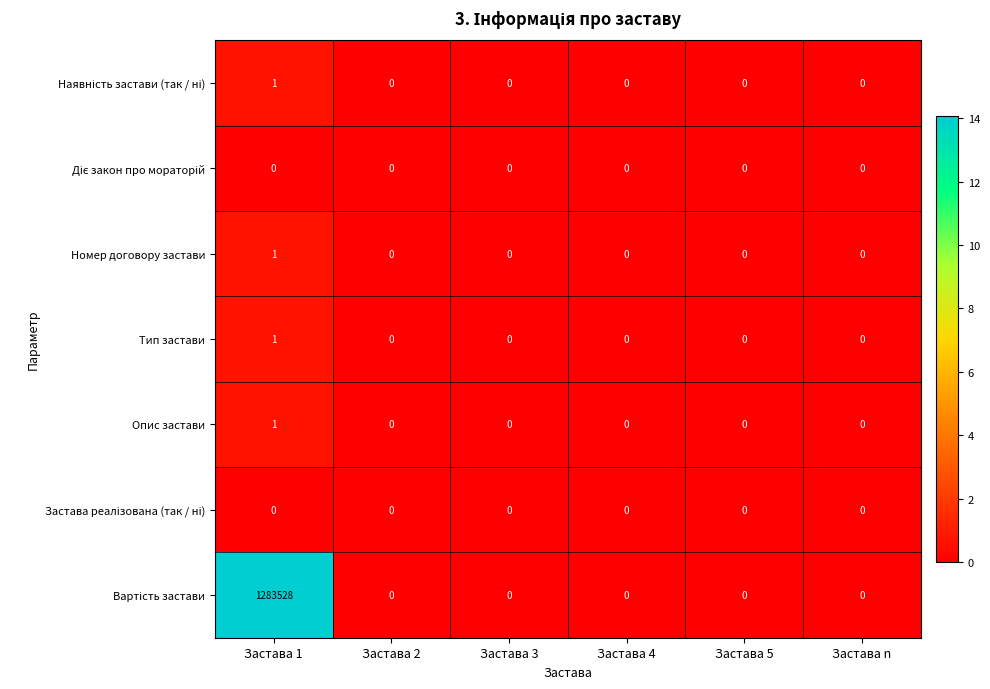

At which category is the sum across all series the highest?

Застава 1